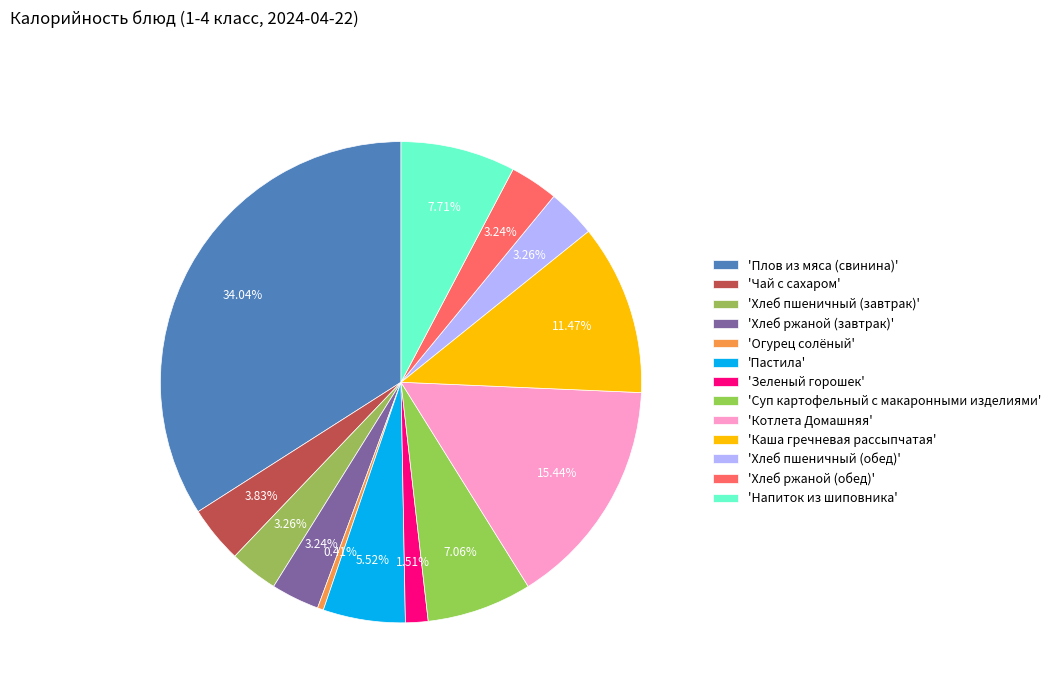

Rank the categories by value from highest to lowest.

Плов из мяса (свинина), Котлета Домашняя, Каша гречневая рассыпчатая, Напиток из шиповника, Суп картофельный с макаронными изделиями, Пастила, Чай с сахаром, Хлеб пшеничный (завтрак), Хлеб пшеничный (обед), Хлеб ржаной (завтрак), Хлеб ржаной (обед), Зеленый горошек, Огурец солёный